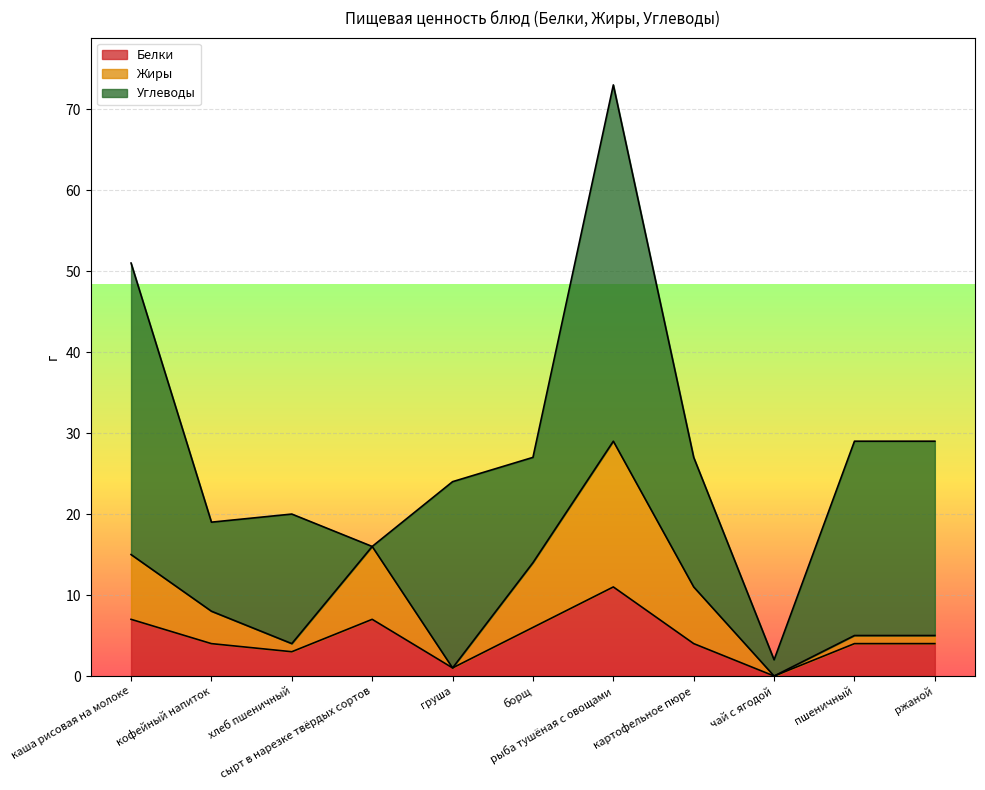

What is the maximum value for Белки?

11